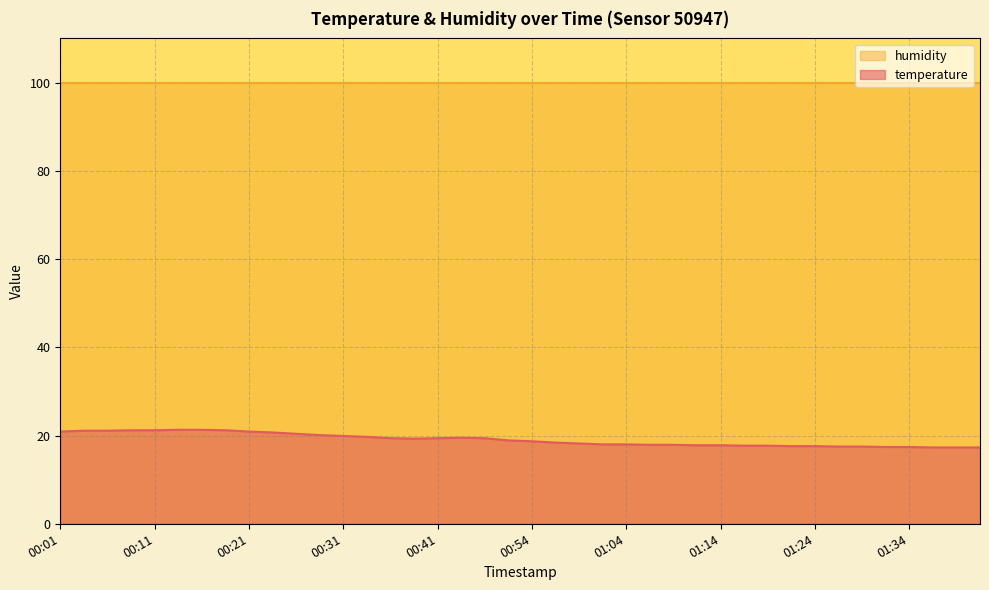

Does the chart display data point markers on the line(s)?

No